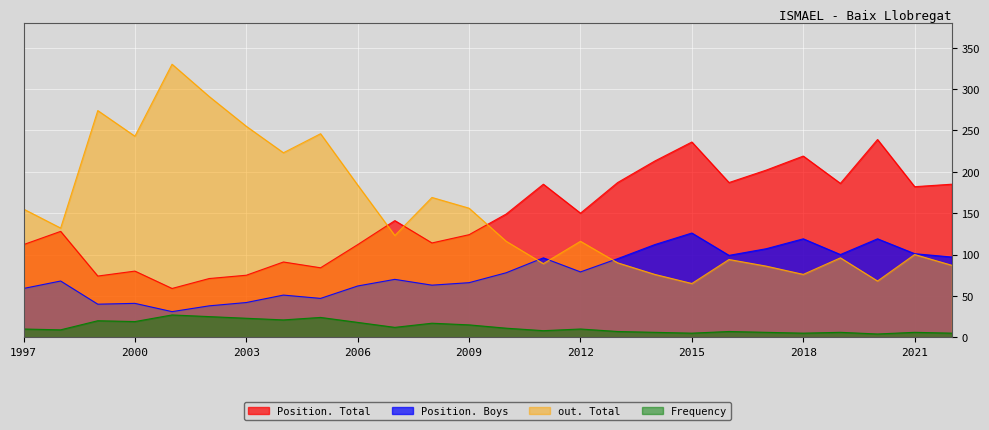

What are all the series names shown in the legend?

Position. Total, Position. Boys, out. Total, Frequency